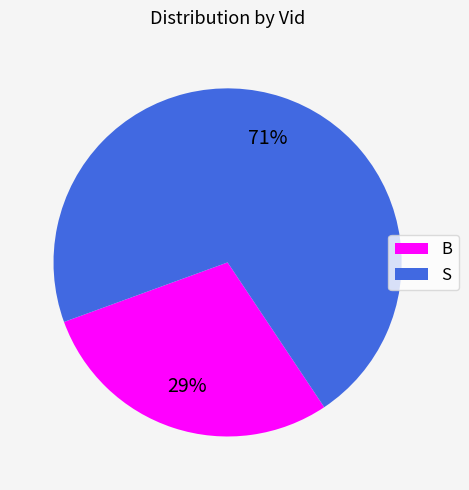

Which category accounts for the majority?

S